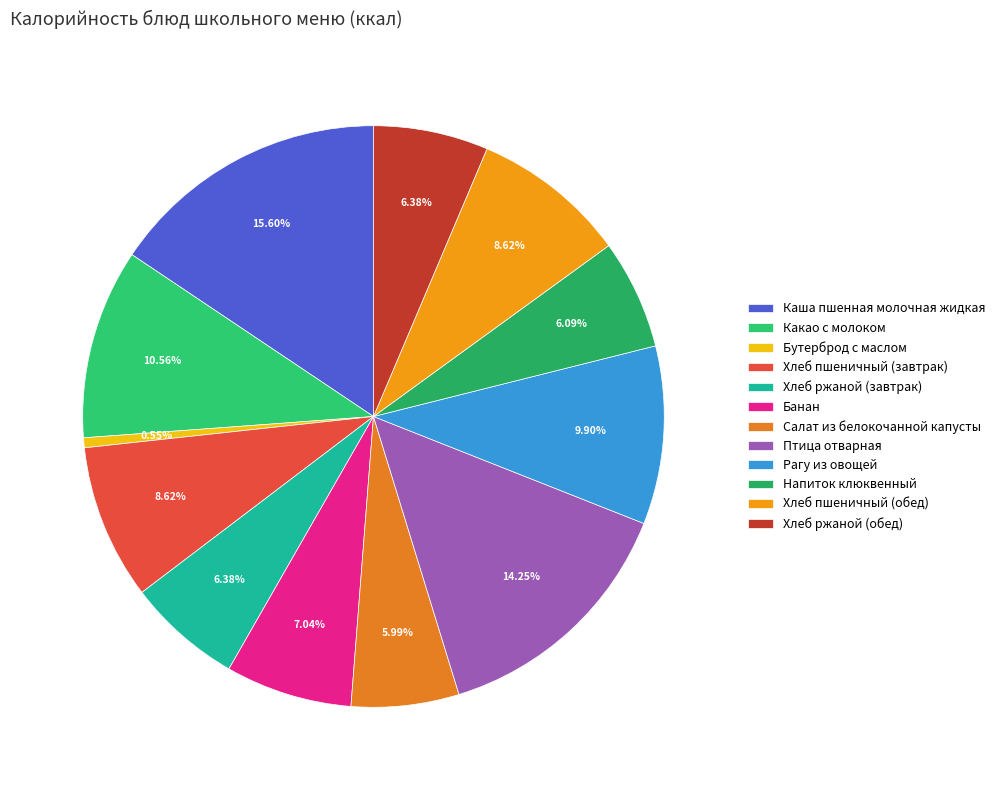

Which category has the smallest portion of the pie?

Бутерброд с маслом